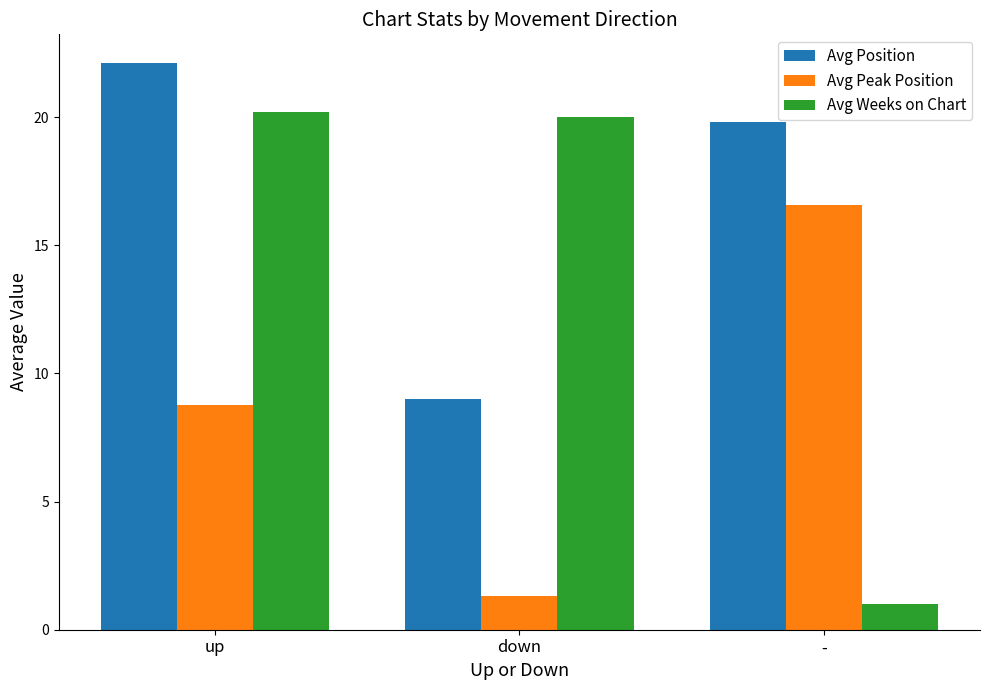

At which label is Avg Peak Position closest to 8?

up